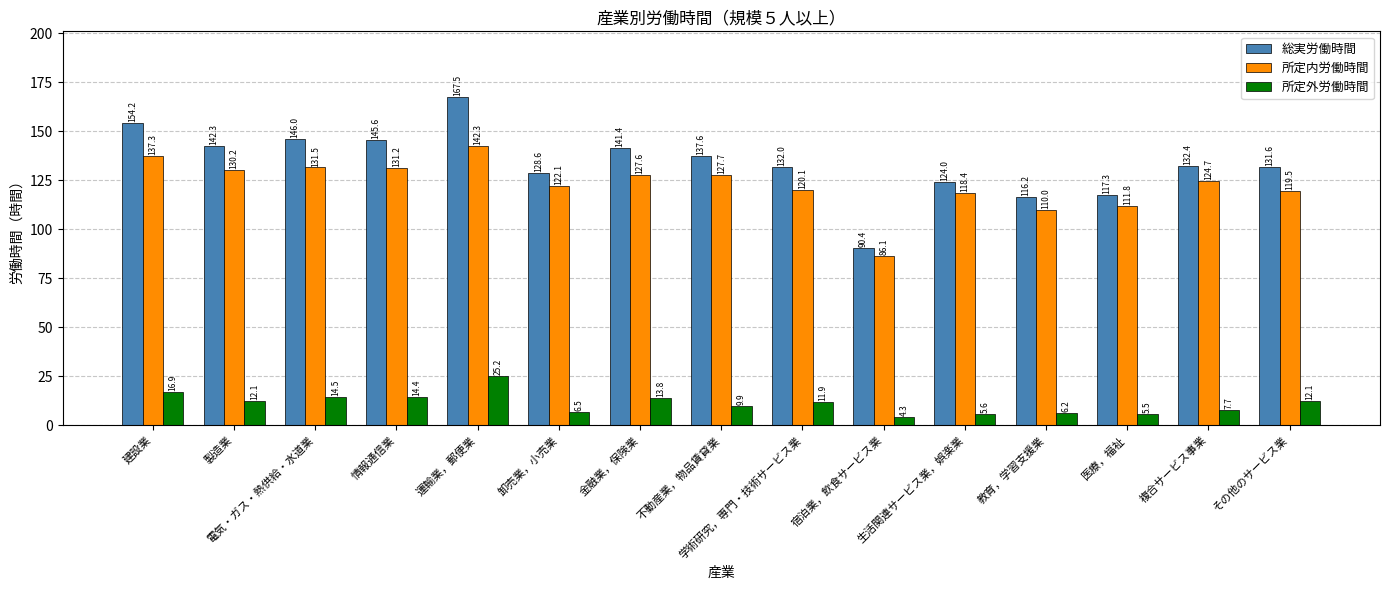

What value does the 総実労働時間 series have at 不動産業，物品賃貸業?

137.6